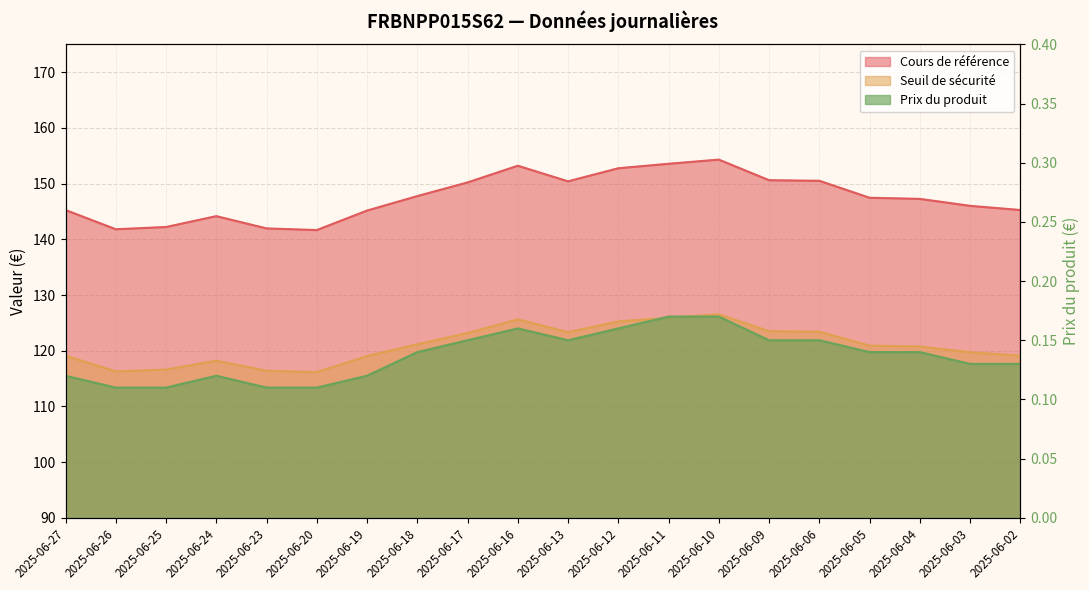

True or false: Prix du produit and Seuil de sécurité cross at least once.

False